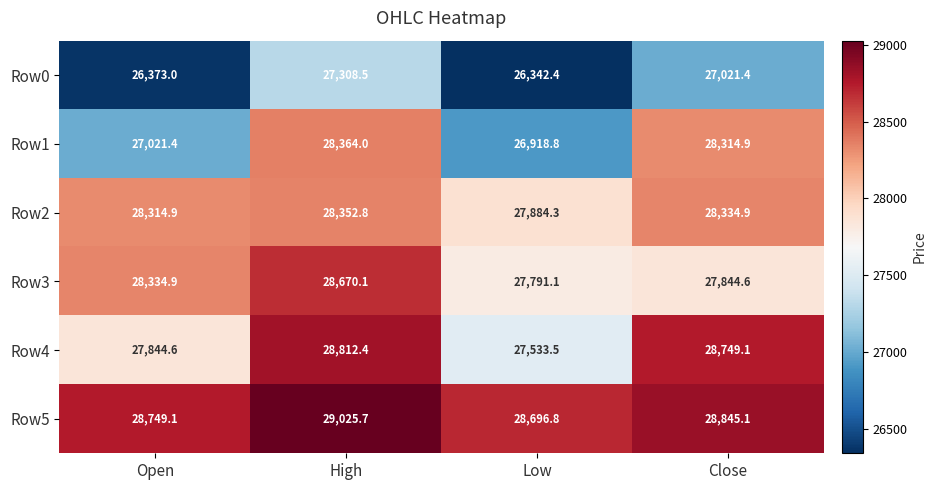

Where does the Row0 series first go above 27021?

High